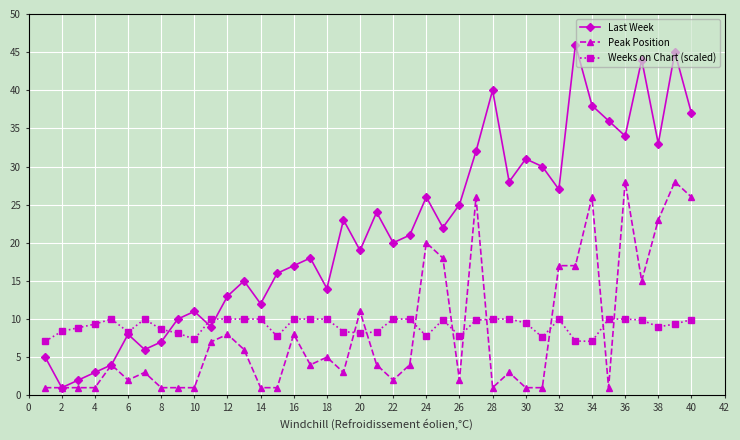

Which series has the largest total across all categories?

Last Week